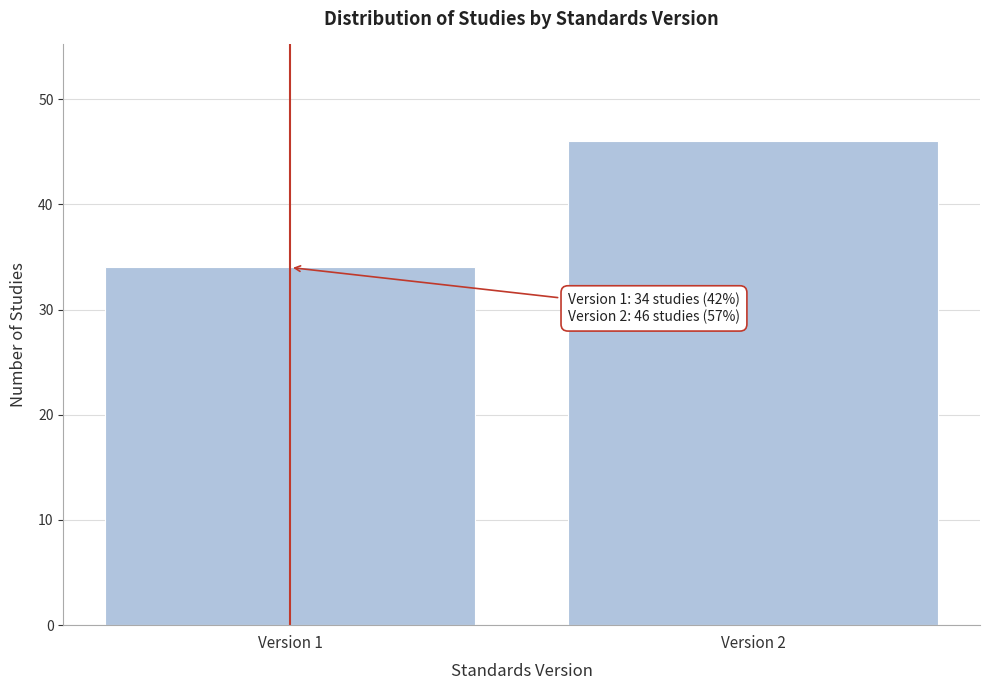

Reading left to right, list all the values displayed in this chart.

Version 1=34	Version 2=46